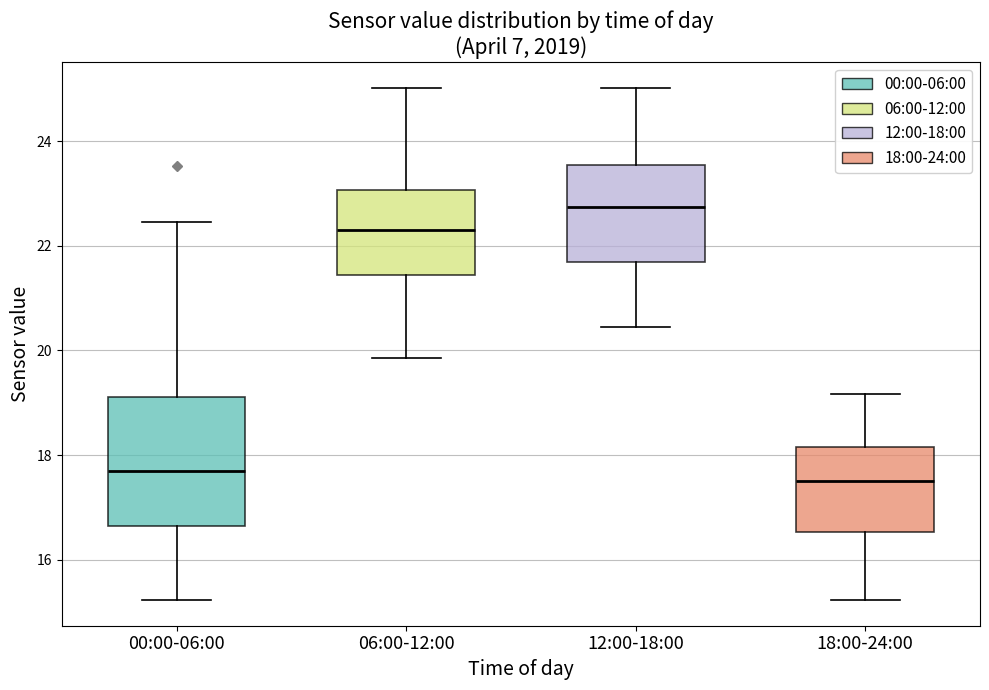

Reading left to right, read every box against the y-axis: the position of its median line, the range the box covers, and the ends of its whiskers. The values are not printed on the chart, so give them approximately, as read against the axis.

00:00-06:00: median 17.8, box 16.6 to 19.2, whiskers 15.2 to 22.4
06:00-12:00: median 22.4, box 21.4 to 23.0, whiskers 19.8 to 25.0
12:00-18:00: median 22.8, box 21.8 to 23.6, whiskers 20.4 to 25.0
18:00-24:00: median 17.6, box 16.6 to 18.2, whiskers 15.2 to 19.2